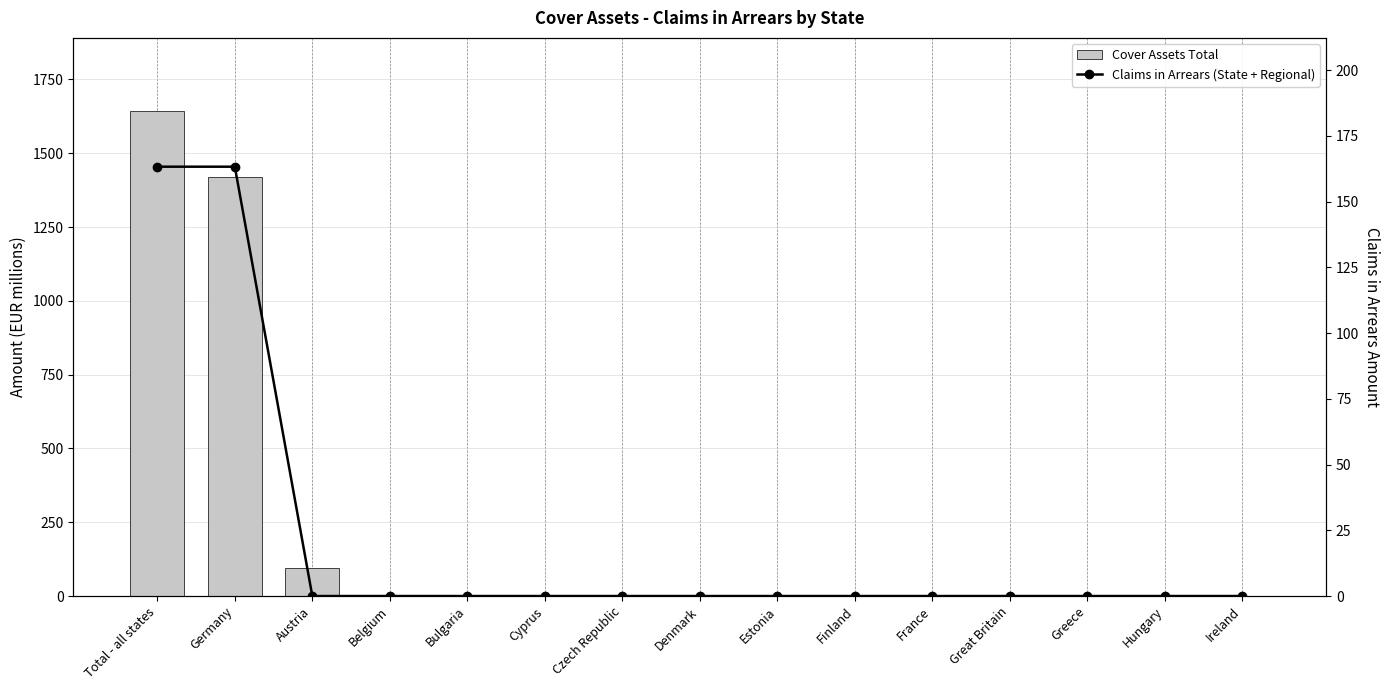

Reading left to right, extract all data points from this chart.

Cover Assets Total: 1644.2	1421.2	95.0	0.0	0.0	0.0	0.0	0.0	0.0	0.0	0.0	0.0	0.0	0.0	0.0
Claims in Arrears (State + Regional): 163.3	163.3	0.0	0.0	0.0	0.0	0.0	0.0	0.0	0.0	0.0	0.0	0.0	0.0	0.0